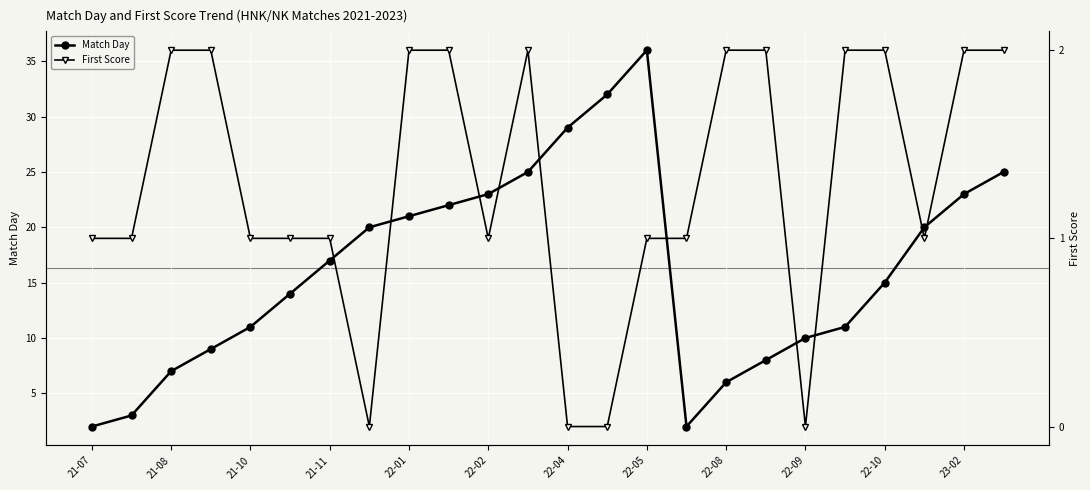

How many interior local peaks does the Match Day series have?

1